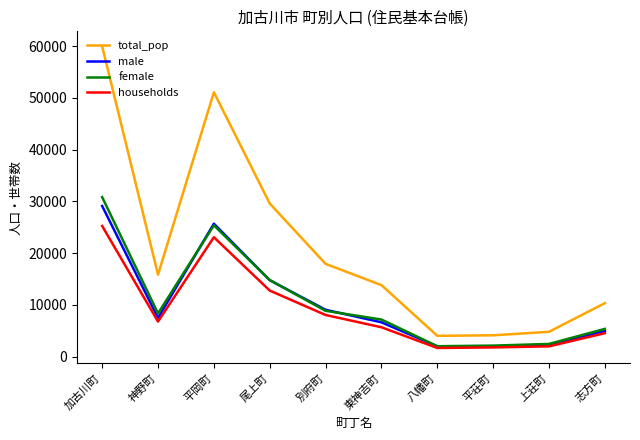

Which category has the highest value across all series?

加古川町